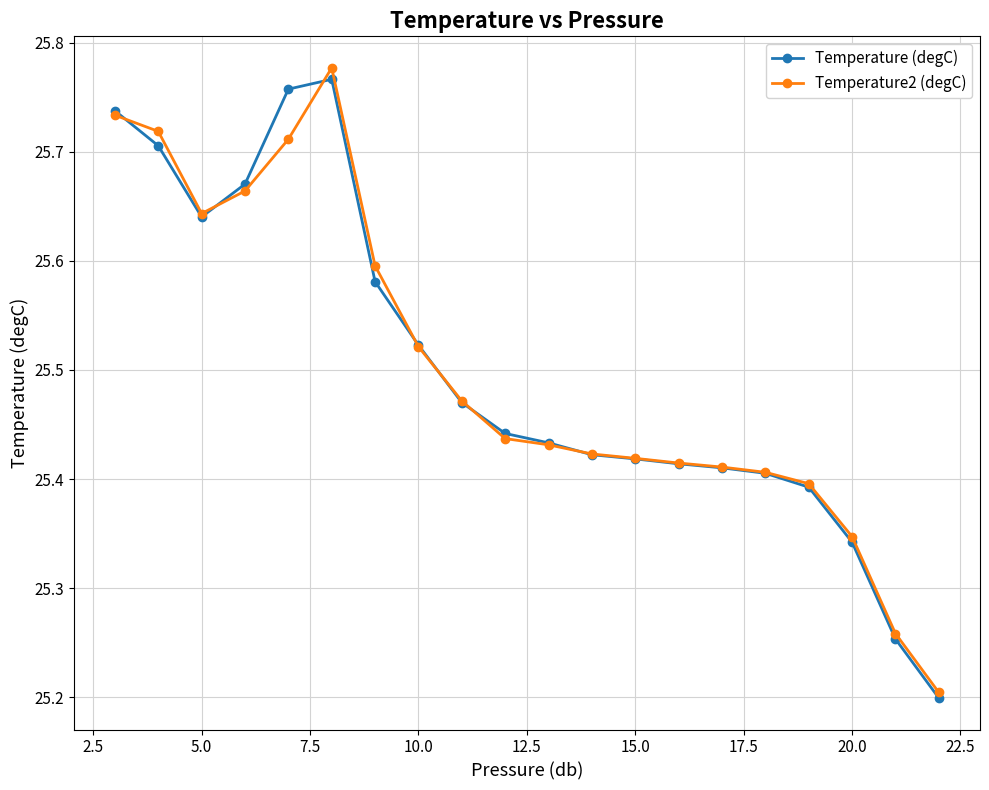

What is the smallest value displayed?

25.2